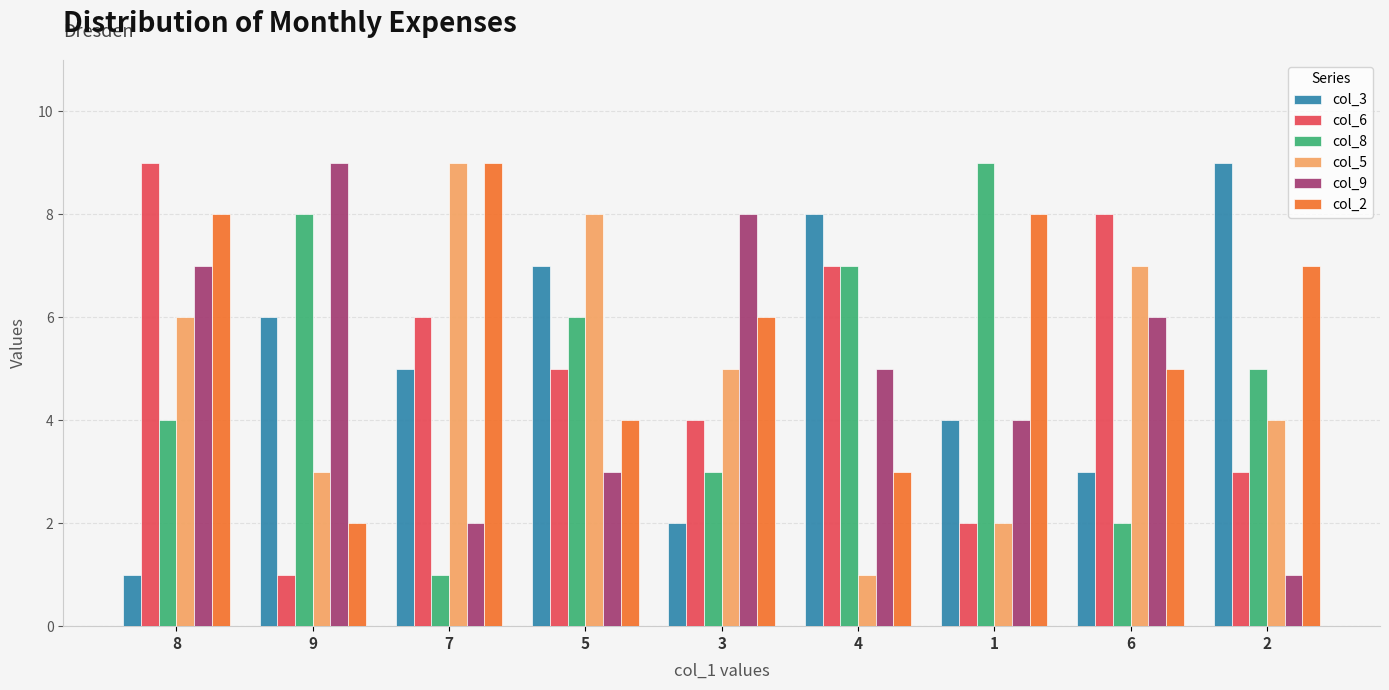

What is the label of the 7th bar from the left?

1